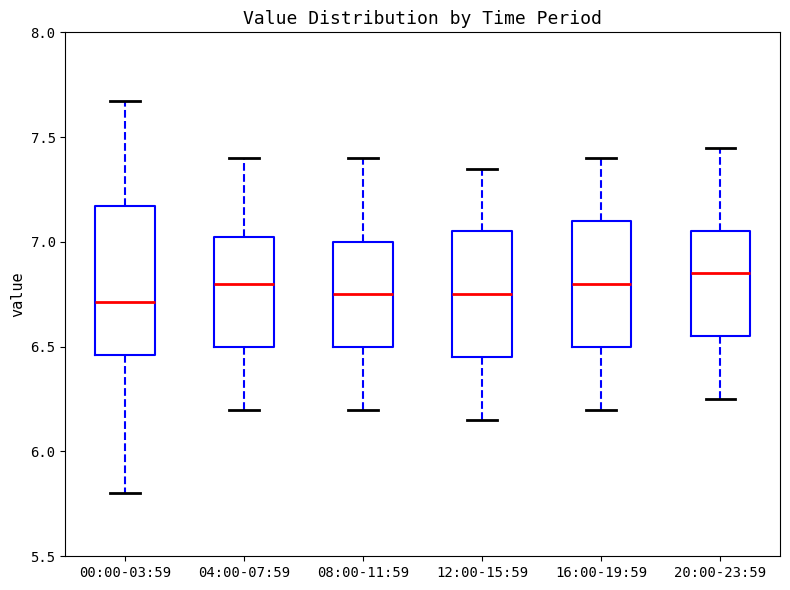

Reading left to right, transcribe this box plot: for each box, give where its median line is, the range the box spans, and where its two whiskers end, as read against the y-axis. The values are not printed on the chart, so give them approximately, as read against the axis.

00:00-03:59: median 6.70, box 6.45 to 7.15, whiskers 5.80 to 7.65
04:00-07:59: median 6.80, box 6.50 to 7.05, whiskers 6.20 to 7.40
08:00-11:59: median 6.75, box 6.50 to 7.00, whiskers 6.20 to 7.40
12:00-15:59: median 6.75, box 6.45 to 7.05, whiskers 6.15 to 7.35
16:00-19:59: median 6.80, box 6.50 to 7.10, whiskers 6.20 to 7.40
20:00-23:59: median 6.85, box 6.55 to 7.05, whiskers 6.25 to 7.45